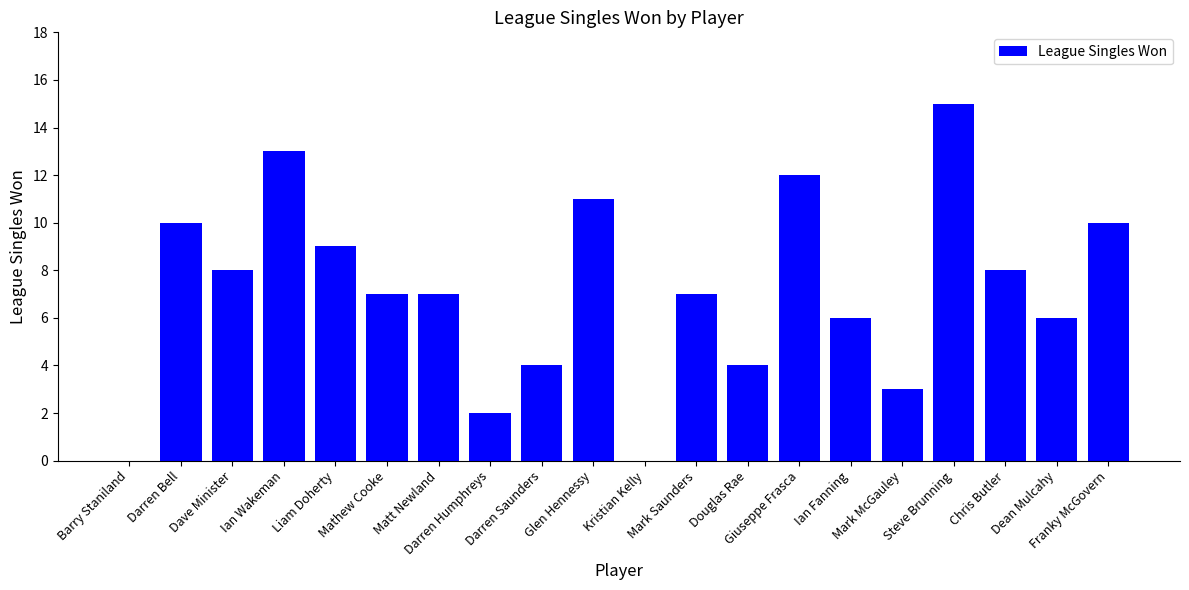

What is the greatest value displayed?

15